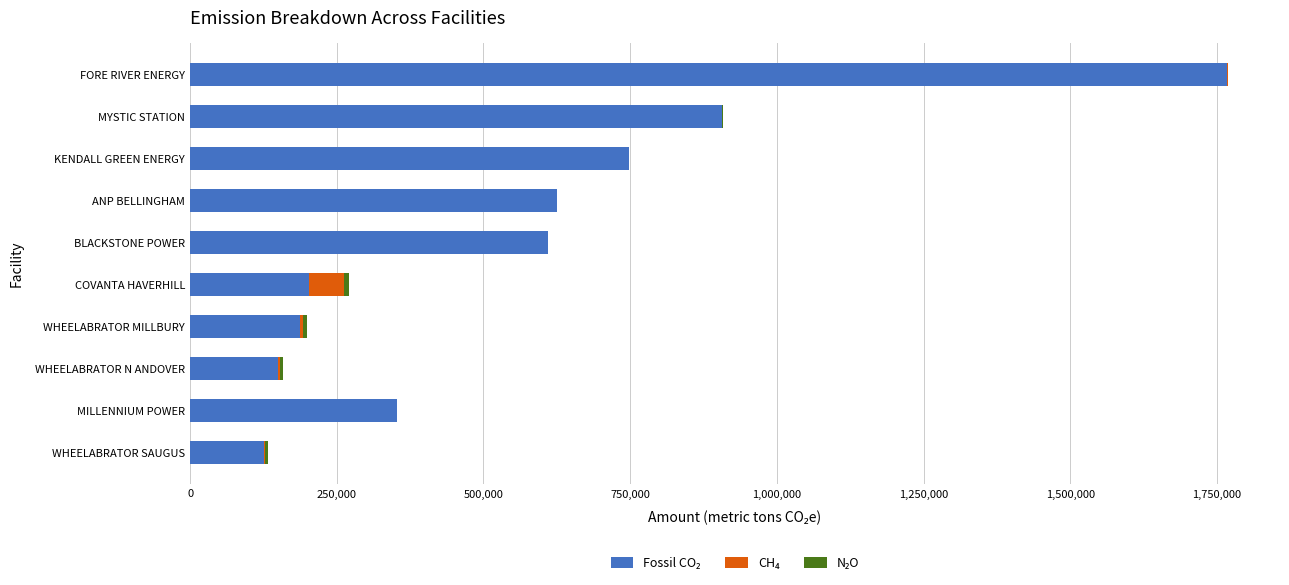

At which category is the sum across all series the highest?

FORE RIVER ENERGY